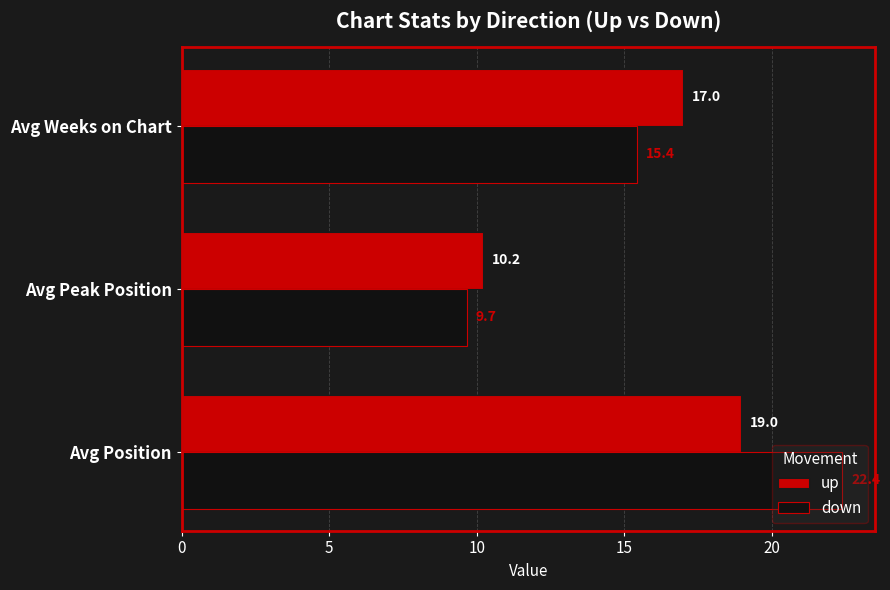

What is the sum of all down values?

47.5